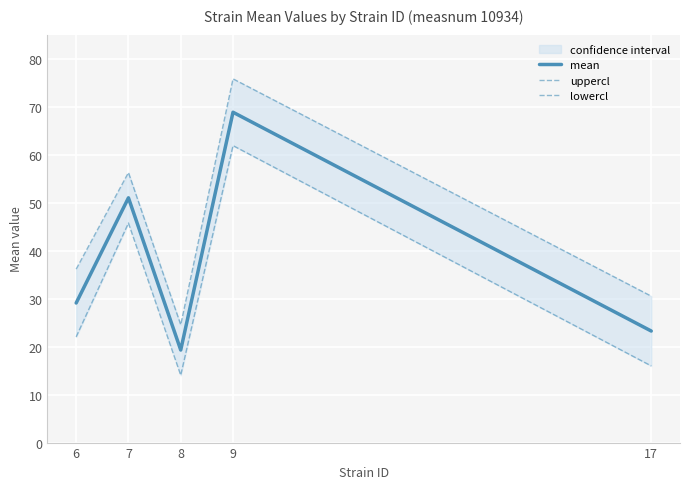

Which series changed the most between 6 and 7?

lowercl